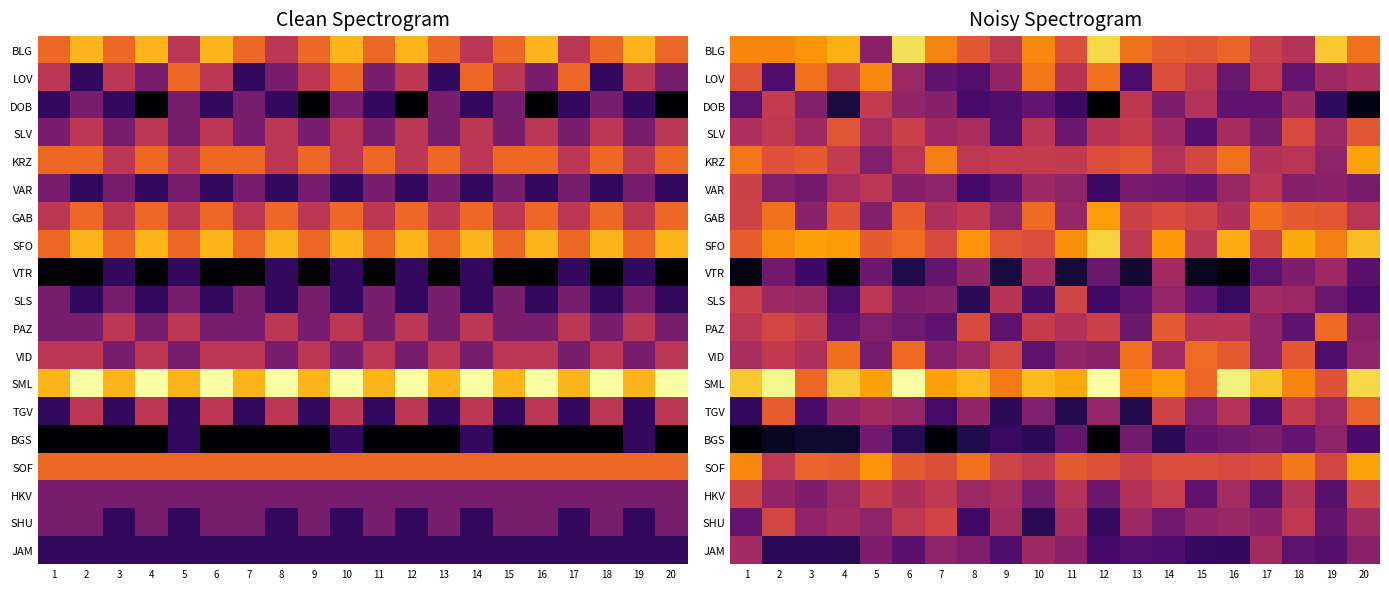

What is the smallest value displayed?

2.0